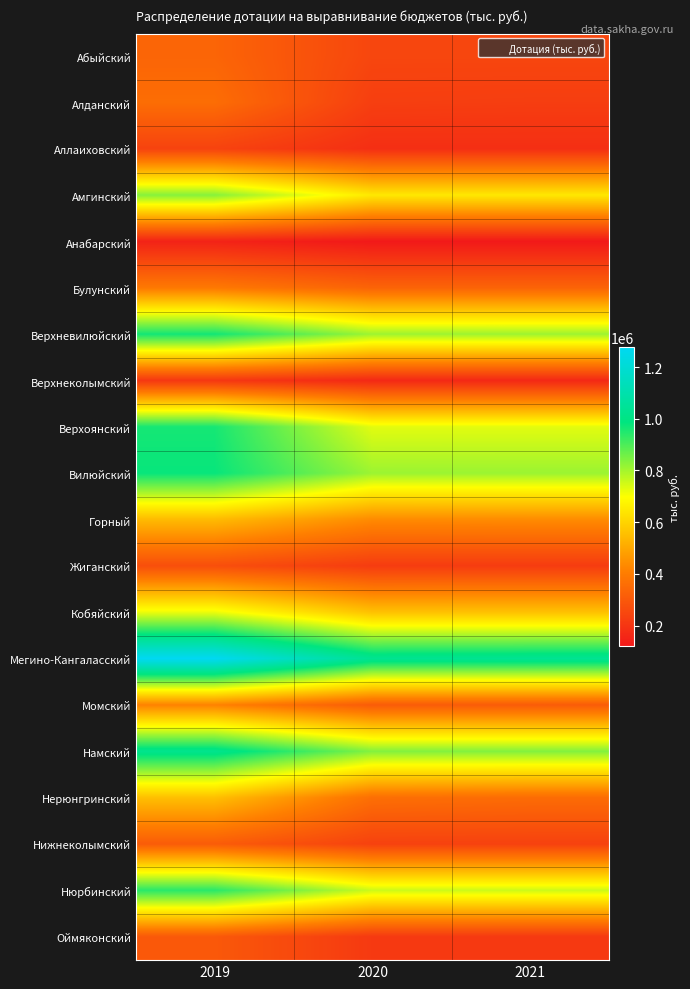

What is the difference between the highest and lowest values at 2021?

914027.0